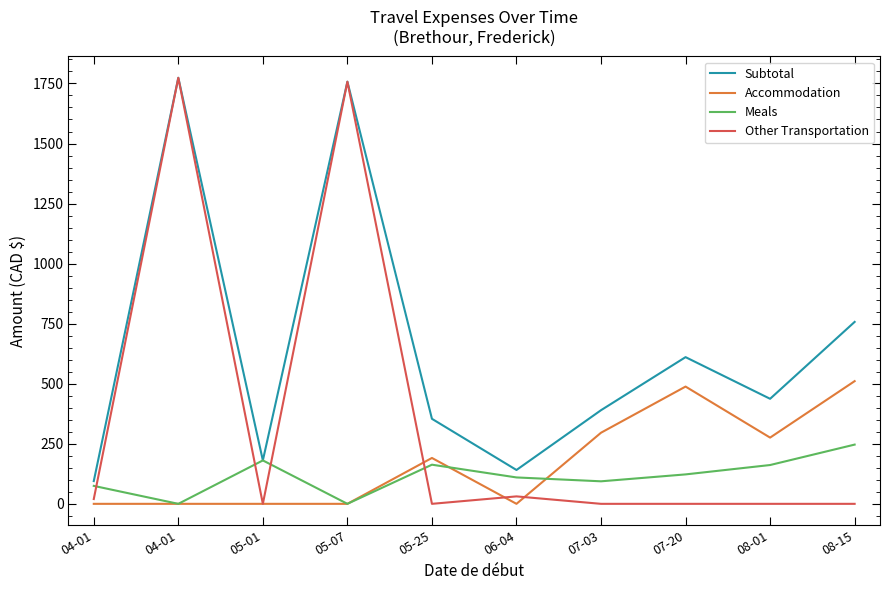

List the labels in order of Accommodation value, largest first.

08-15, 07-20, 07-03, 08-01, 05-25, 04-01, 04-01, 05-01, 05-07, 06-04